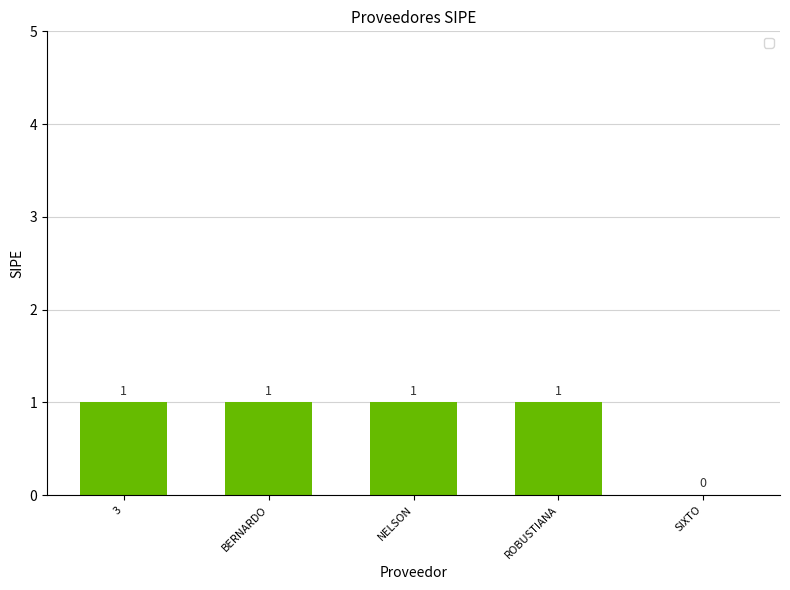

Reading left to right, what are all the values shown in this chart?

3=1	BERNARDO=1	NELSON=1	ROBUSTIANA=1	SIXTO=0